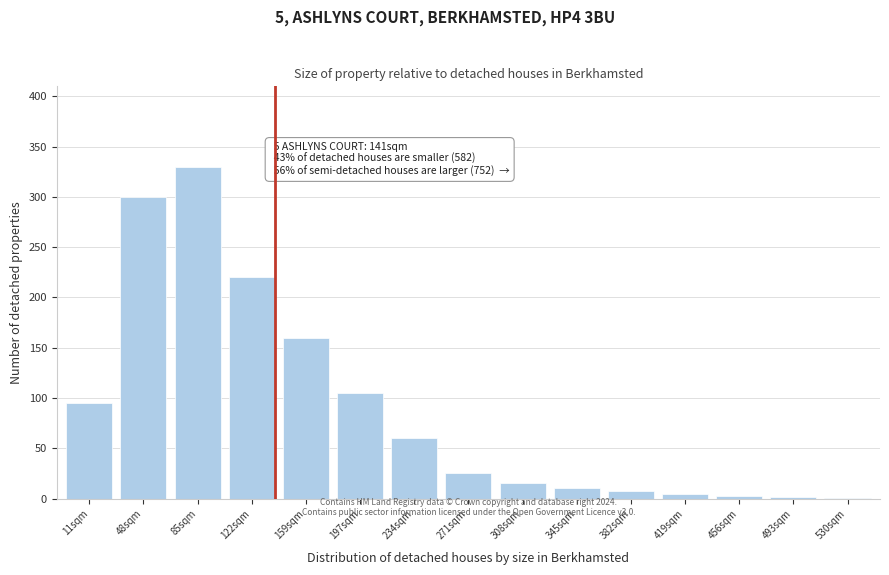

The chart shows a value of 60 at 234sqm. True or false?

True